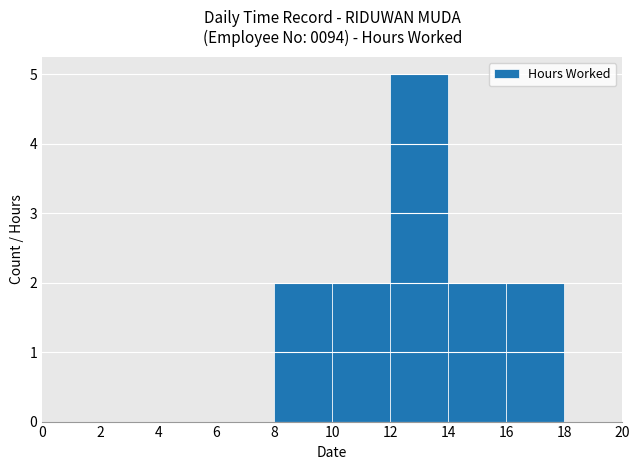

What is the sum of all values?

13